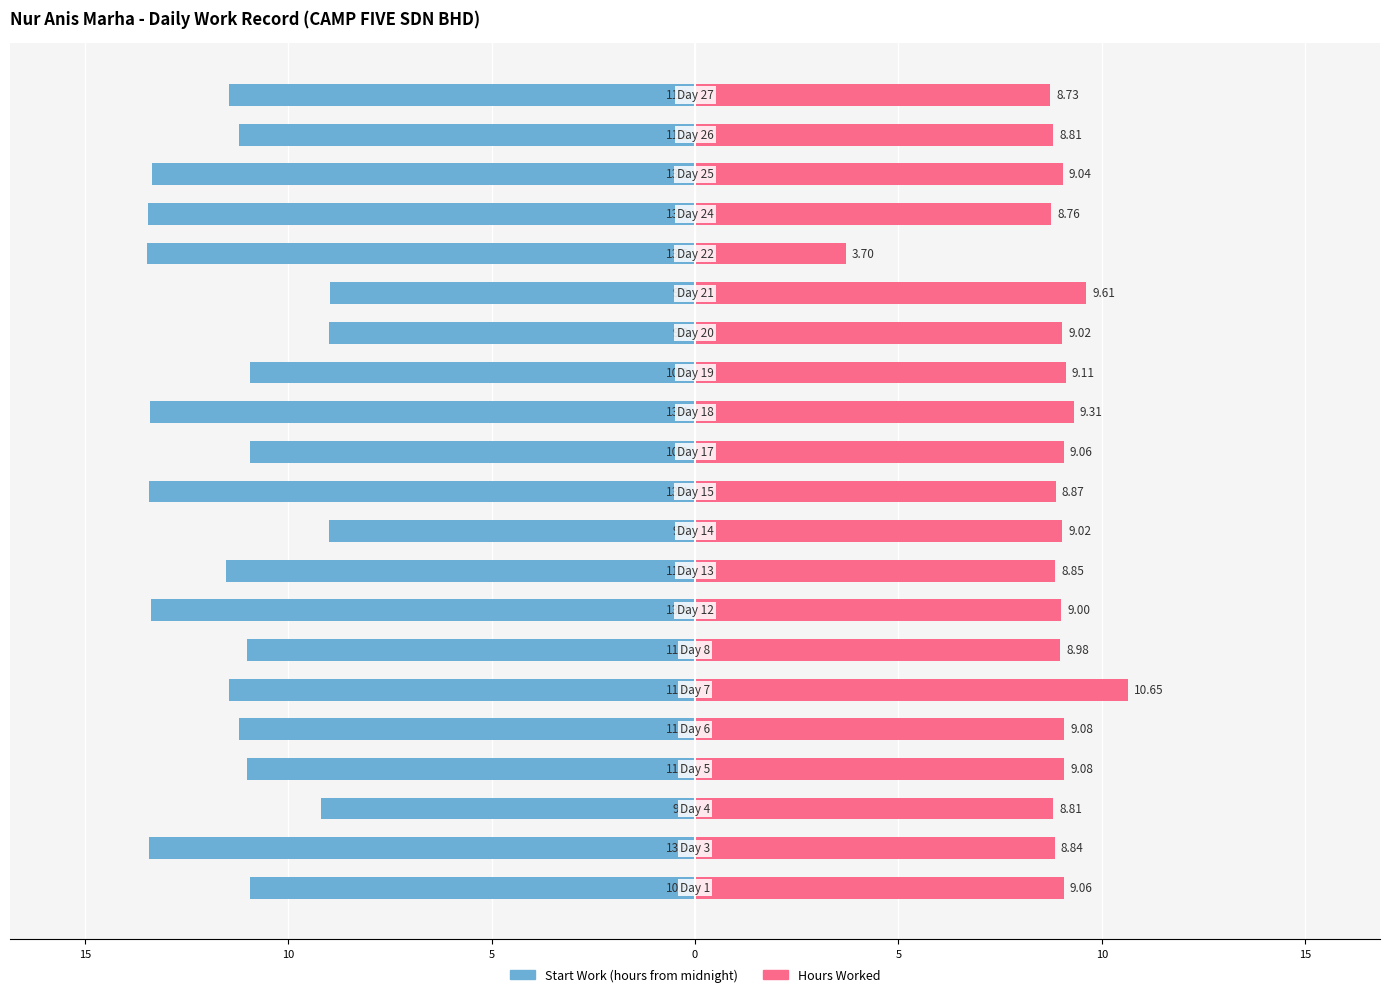

At which label does Start Work (hours from midnight) reach its peak?

15